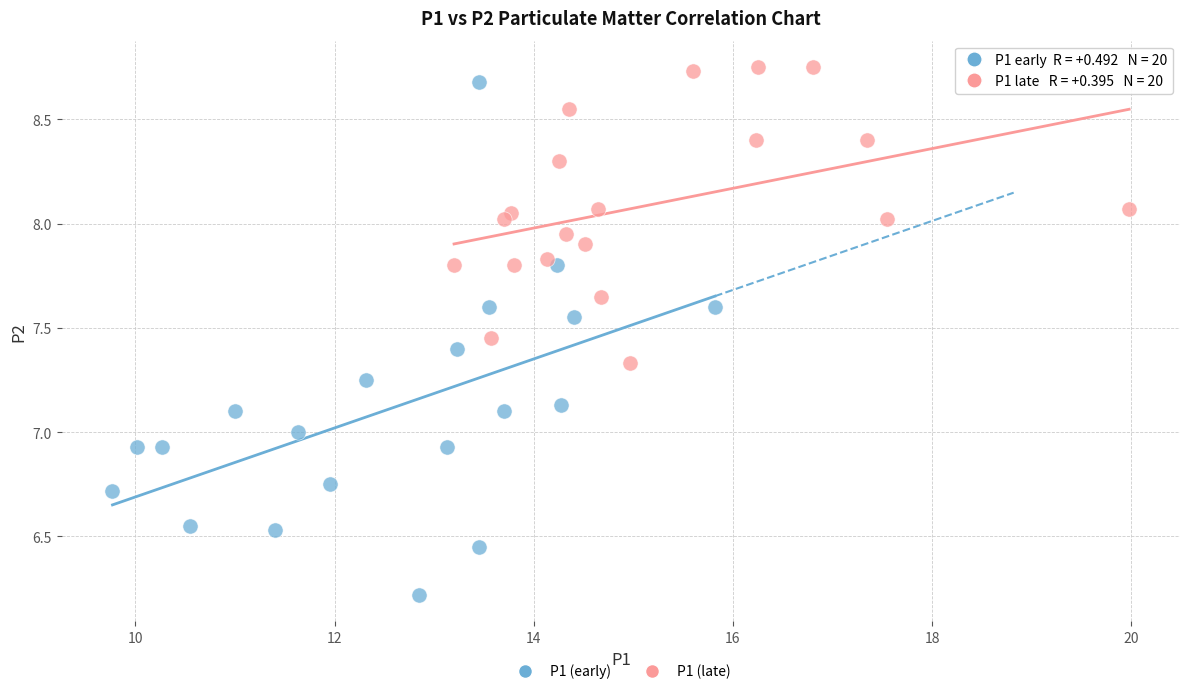

Which series reaches the minimum Y coordinate?

P1 (early)